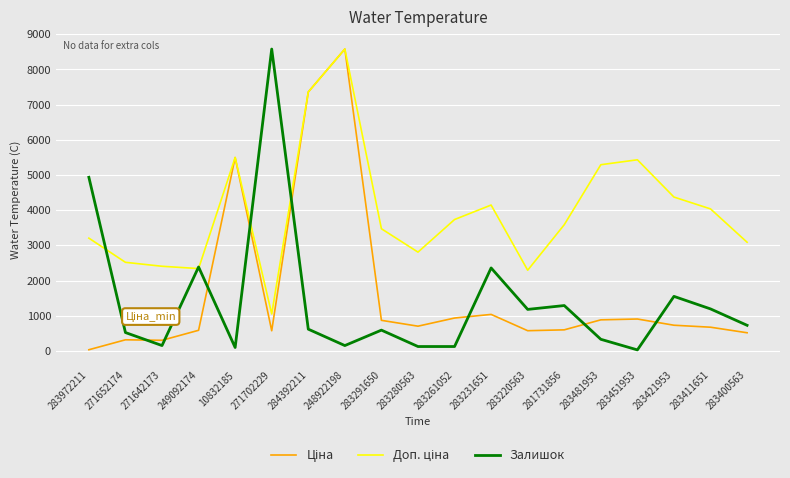

The Залишок series shows 329.0 at 283481953. True or false?

True